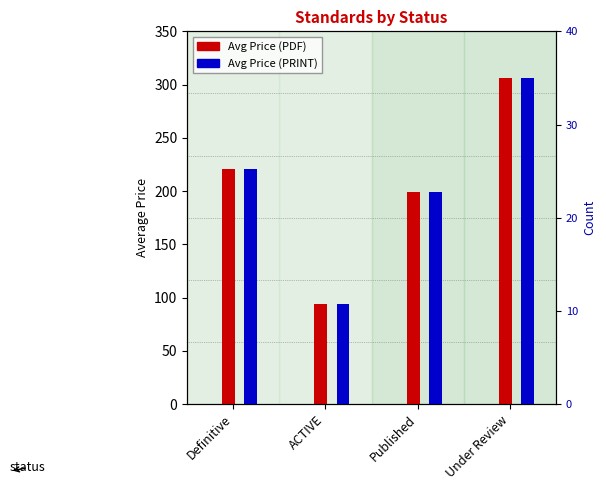

Are the bars grouped side by side (vs. stacked)?

Yes